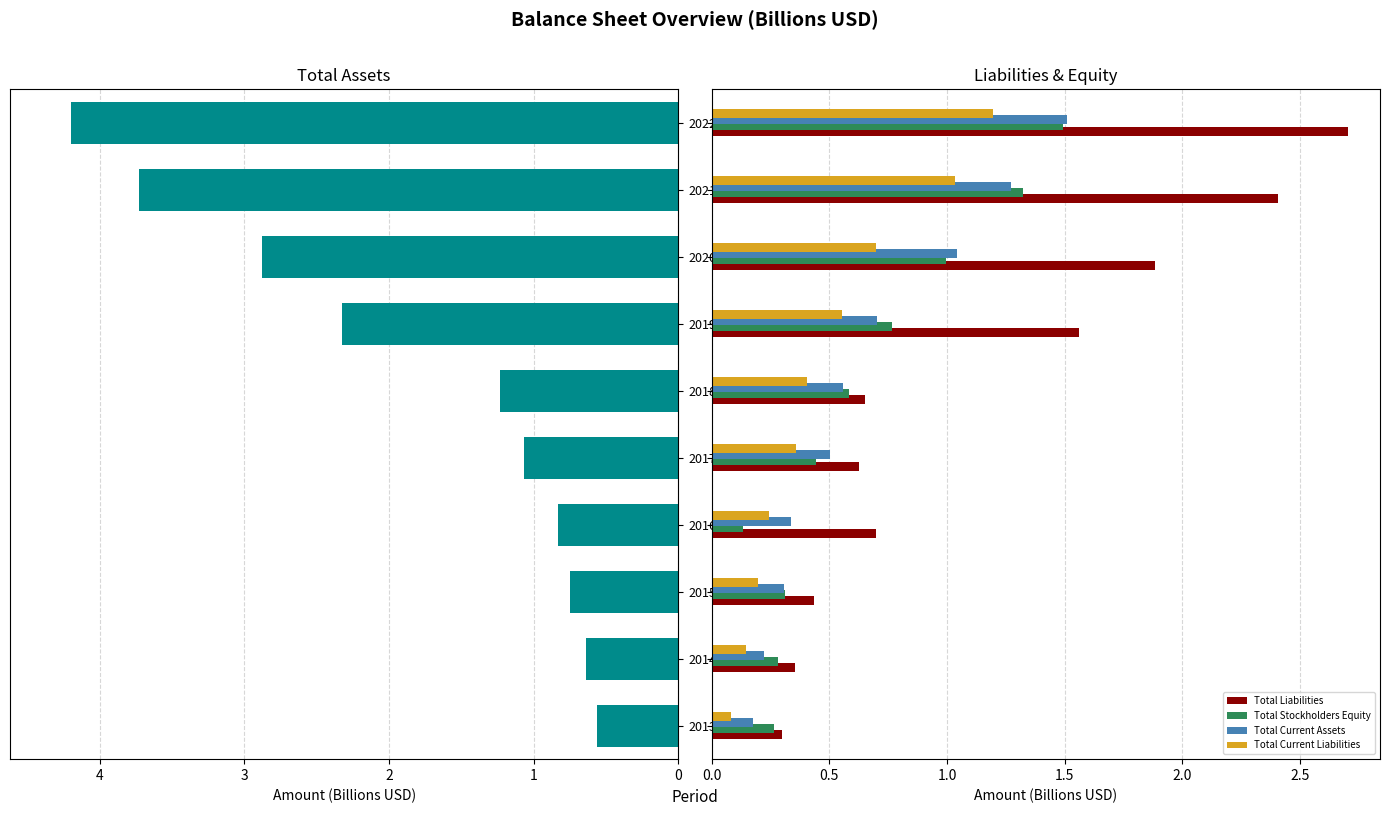

What is the highest value of the Total Current Liabilities series?

1.2